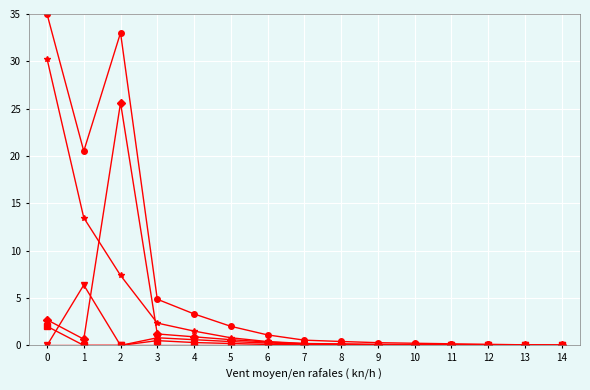

What is the total value across all series at 0?

70.0